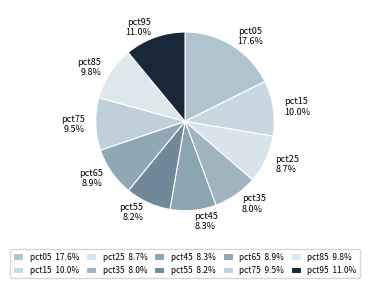

Do pct85 and pct75 together represent more than half of the pie?

No